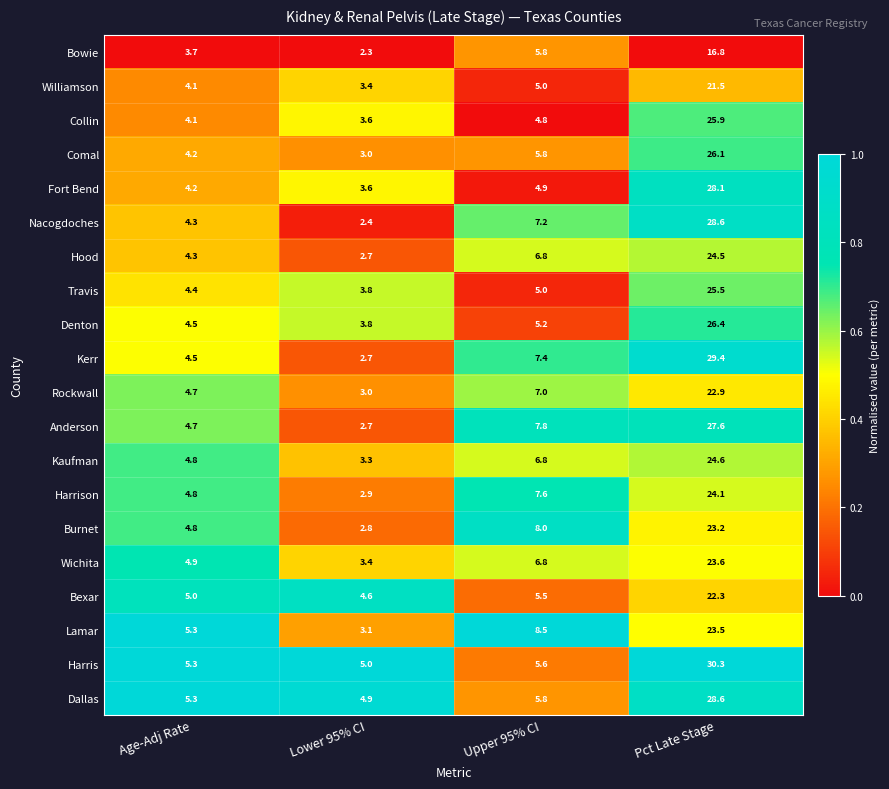

What is the difference between the maximum and minimum values in the Harris series?

25.3